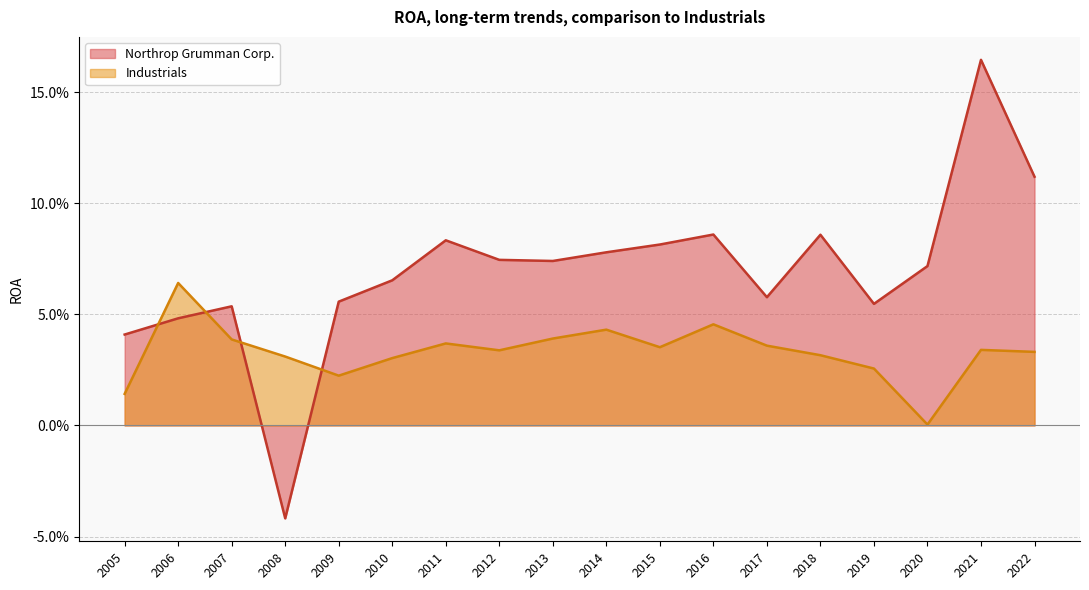

Which series has the largest total across all categories?

Northrop Grumman Corp.